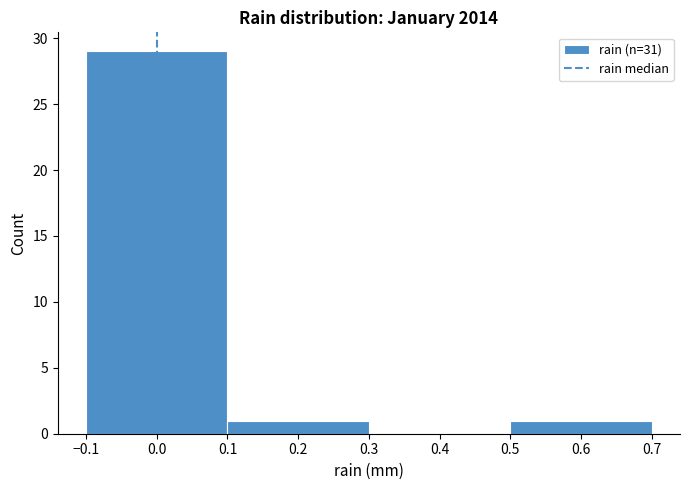

What is the height of the bar covering 0.1 to 0.3 on the x-axis? The values are not printed on the chart, so give them approximately, as read against the axis.

1